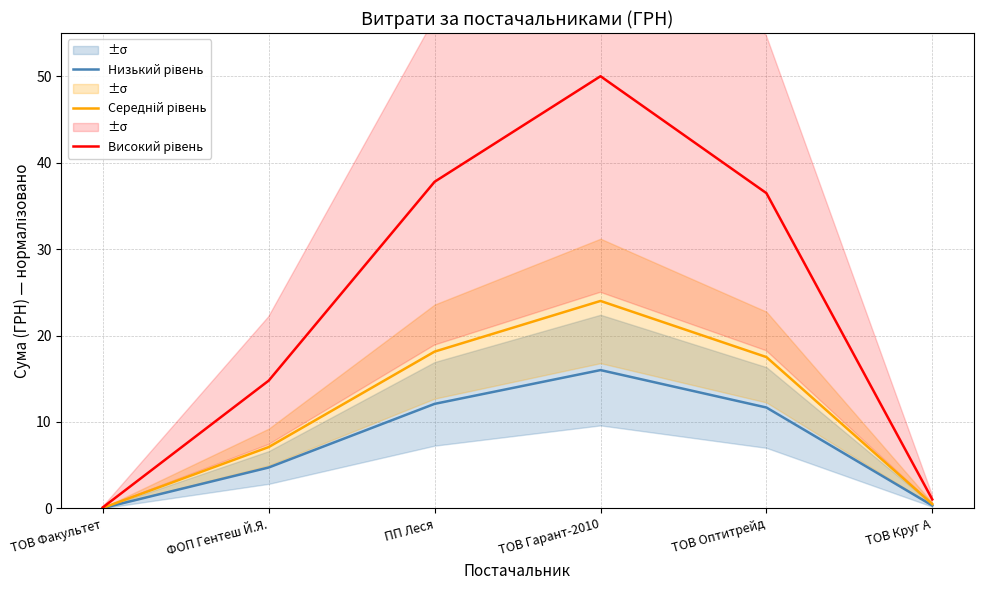

Which series has the largest total across all categories?

Високий рівень